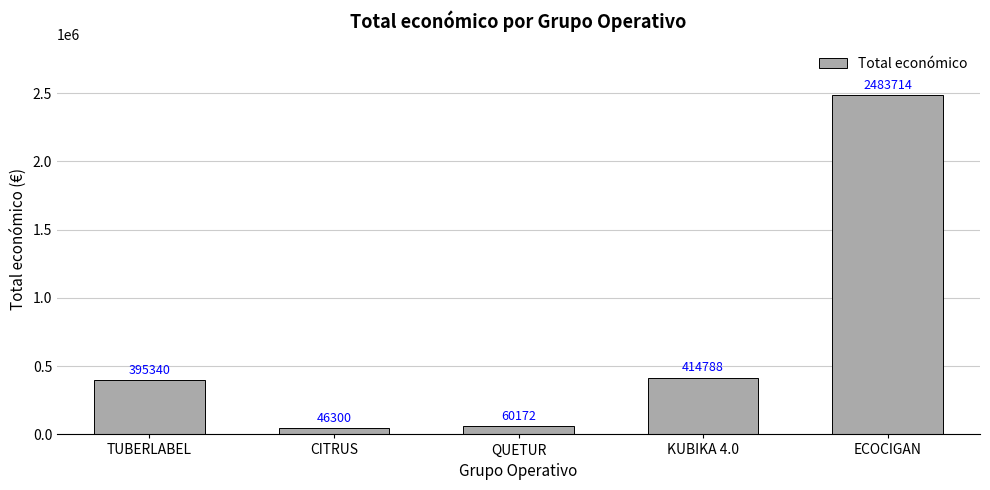

True or false: the data shows 60172 at QUETUR.

True